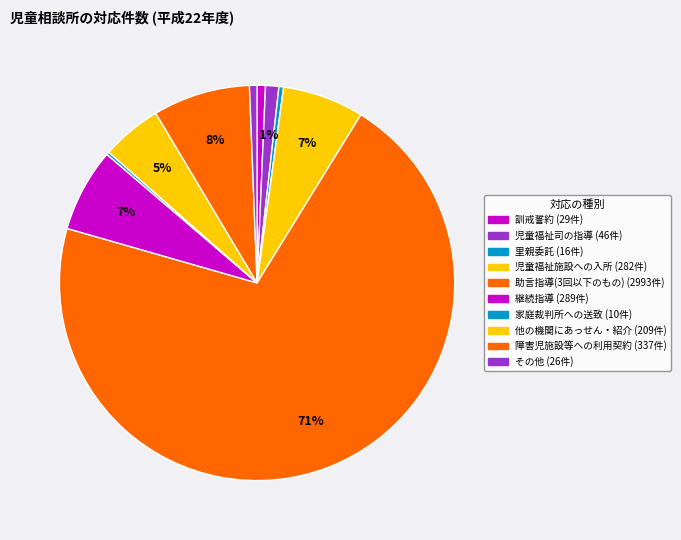

What is the smallest slice in the pie chart?

家庭裁判所への送致